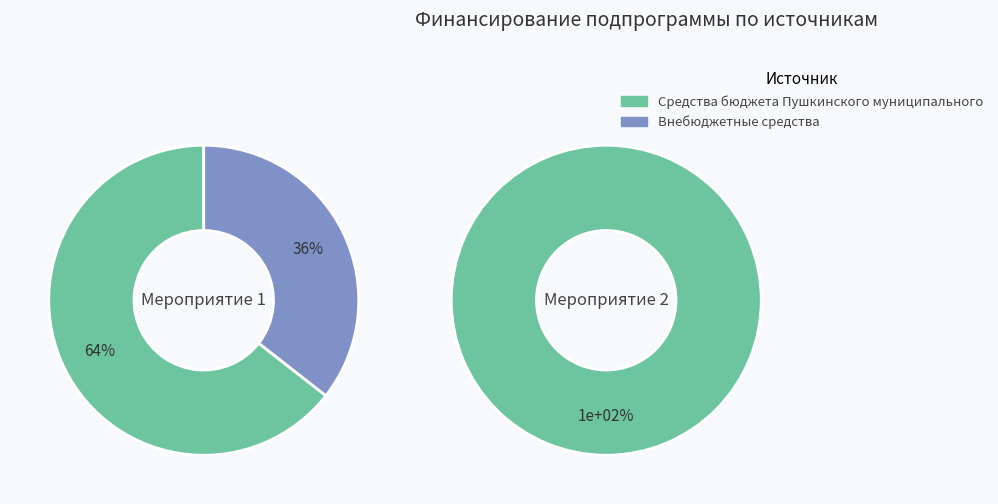

True or false: Внебюджетные средства accounts for 5% of the total.

False